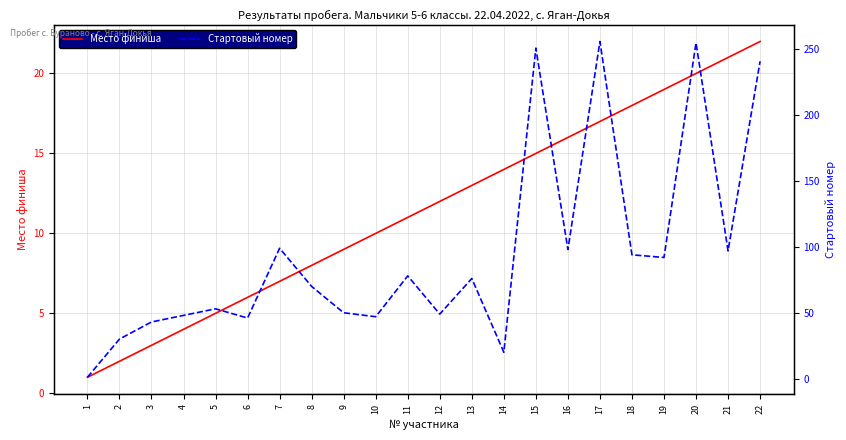

True or false: Стартовый номер and Место финиша cross at least once.

False